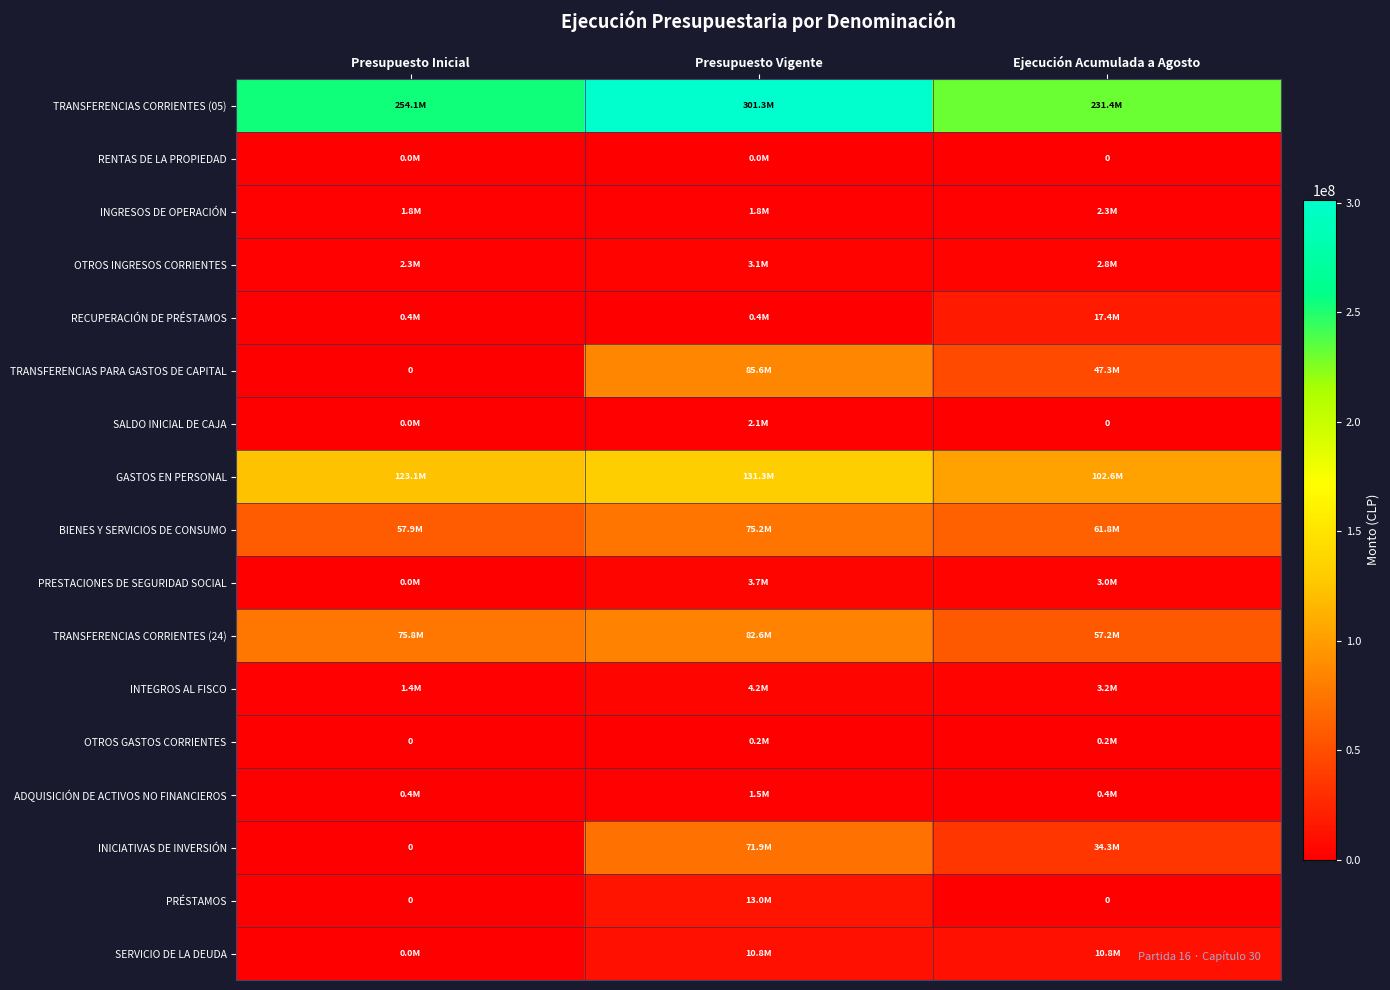

What is the greatest value displayed?

301278044